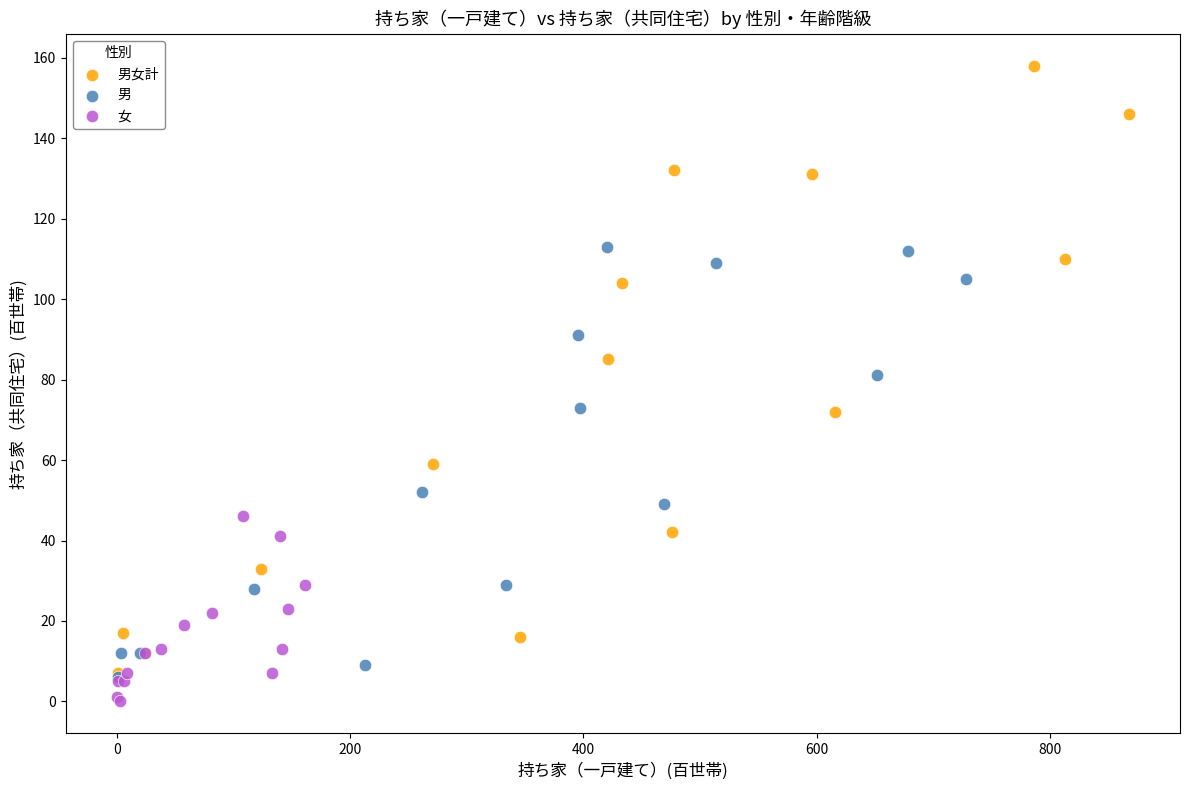

Which series contains the lowest Y value?

女